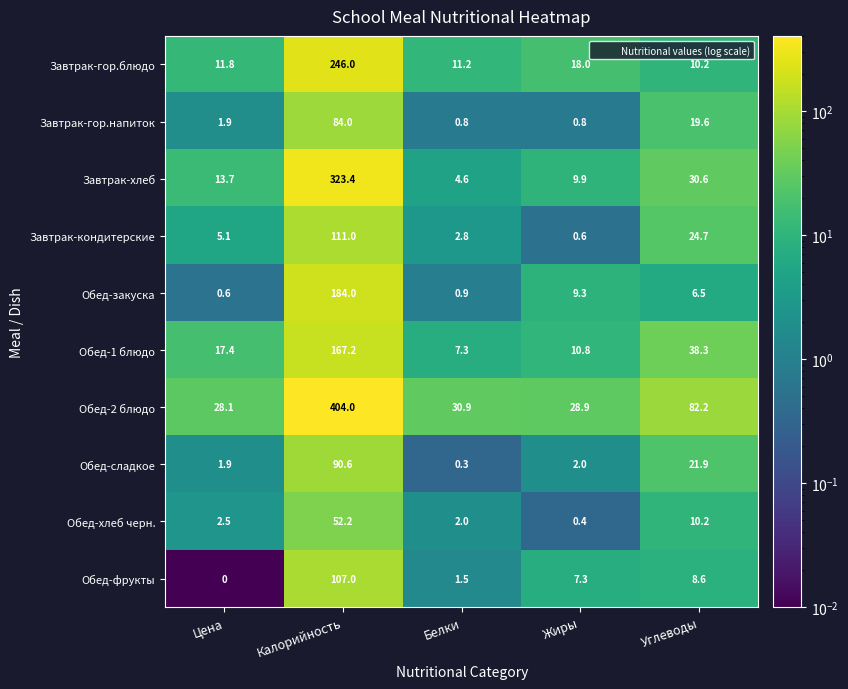

What is the average value of the Завтрак-кондитерские series?

28.8